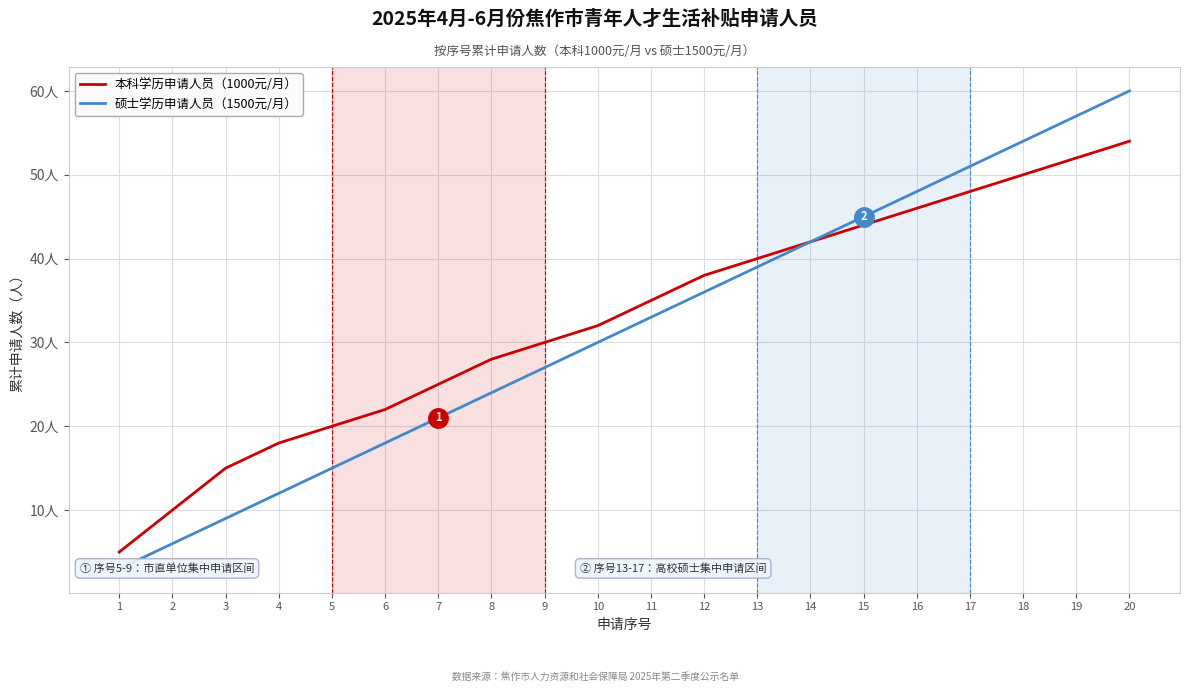

Where does the 本科学历申请人员（1000元/月） series first go above 35?

12